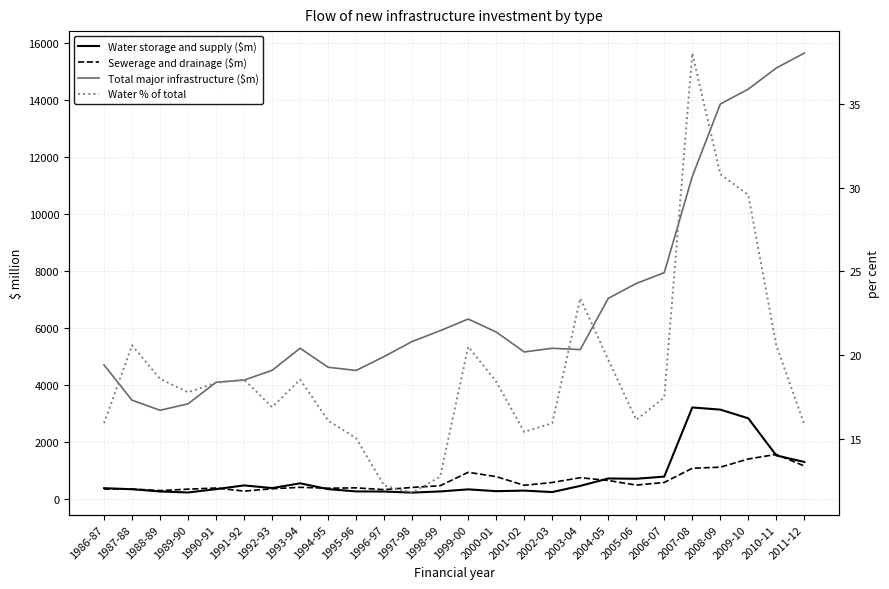

Is it true that Water storage and supply ($m) equals 70.1 at 1999-00?

False